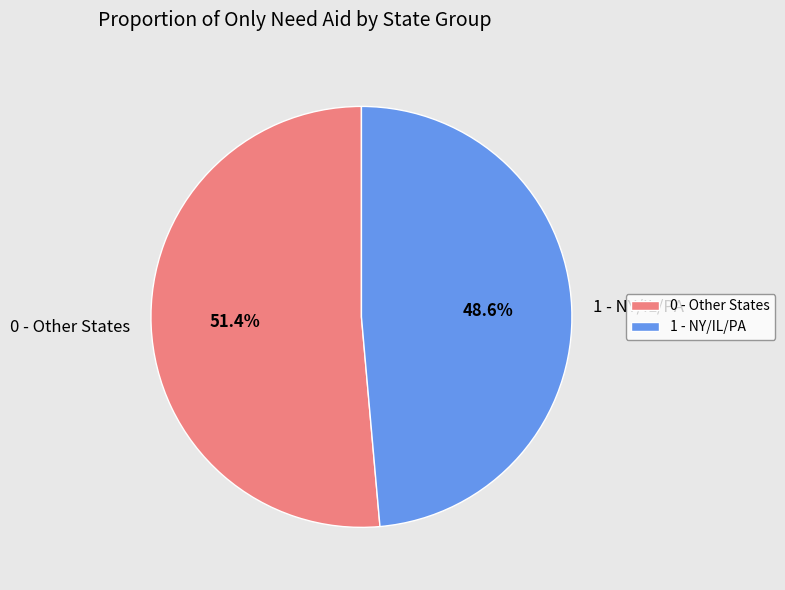

What percentage do 1 - NY/IL/PA and 0 - Other States together represent?

100.0%